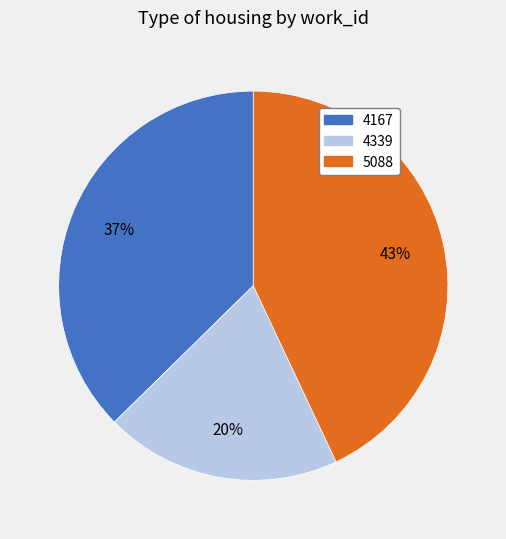

True or false: 4167 accounts for 5% of the total.

False